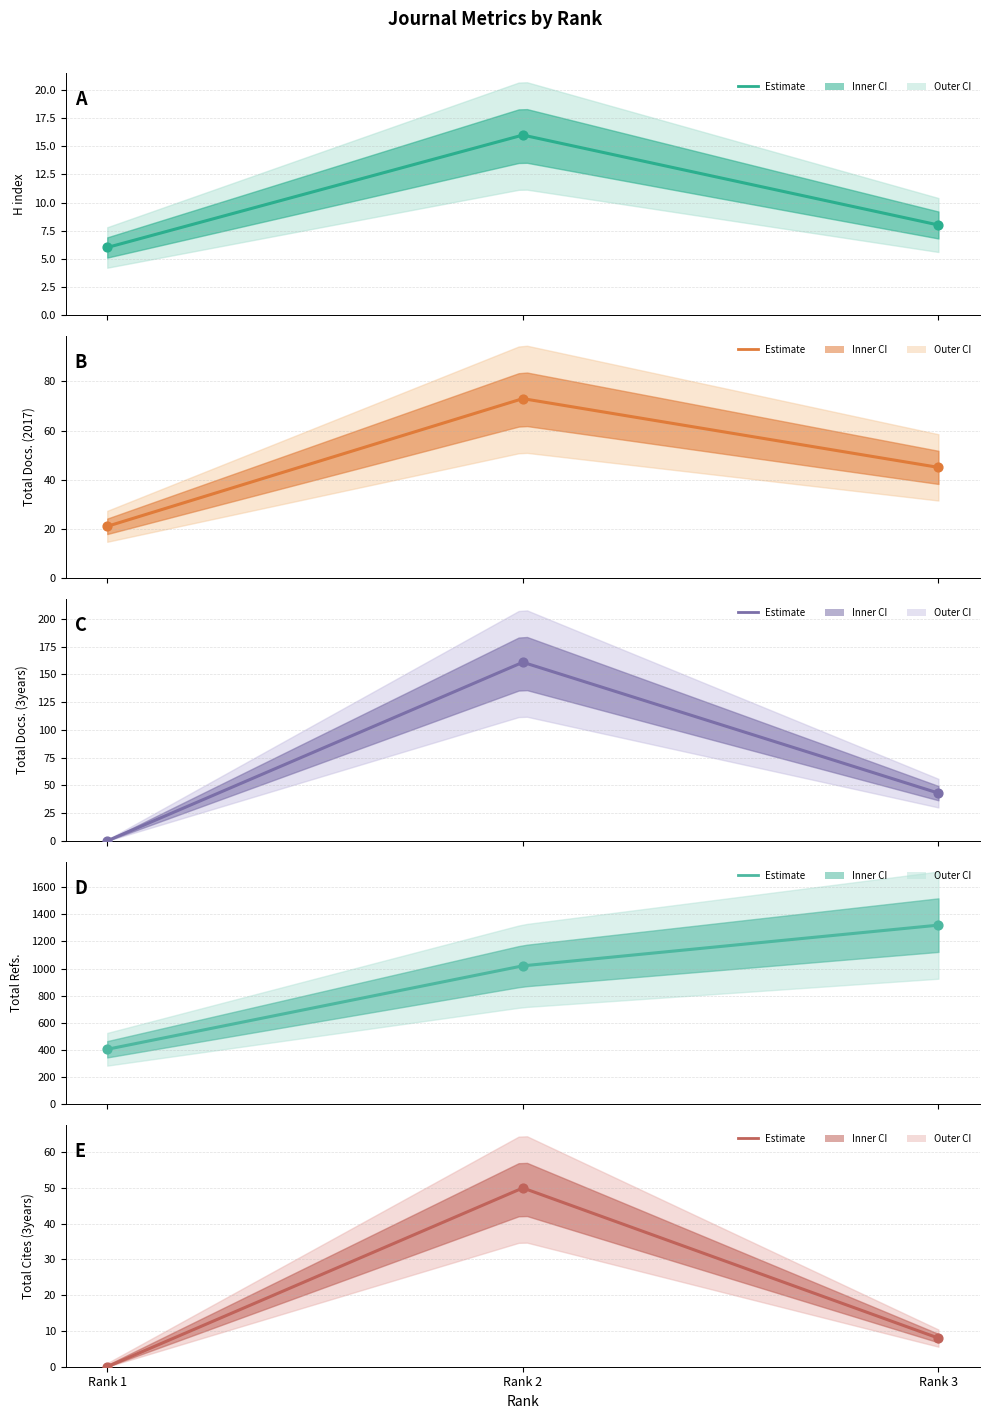

At which category is the sum across all series the highest?

Rank 3